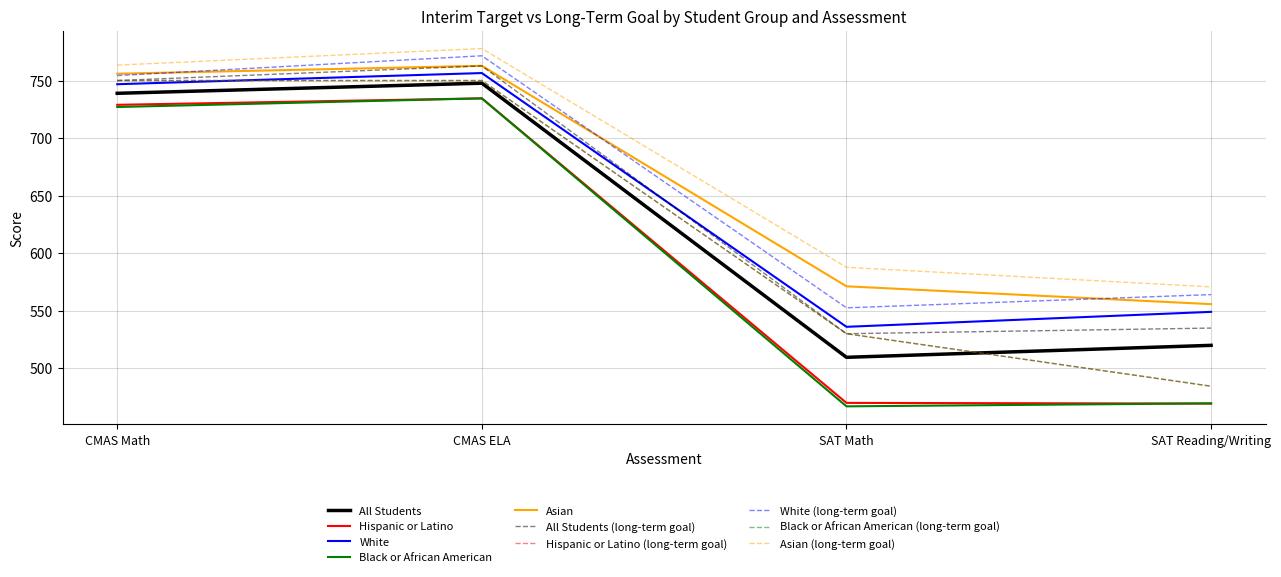

Which series has the largest total across all categories?

Asian (long-term goal)